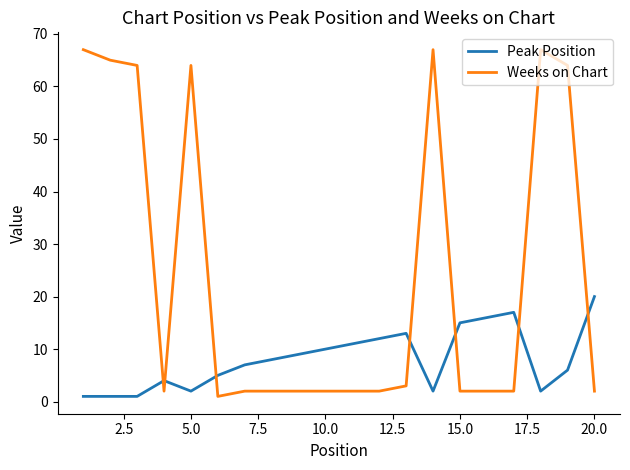

Which series has the largest total across all categories?

Weeks on Chart